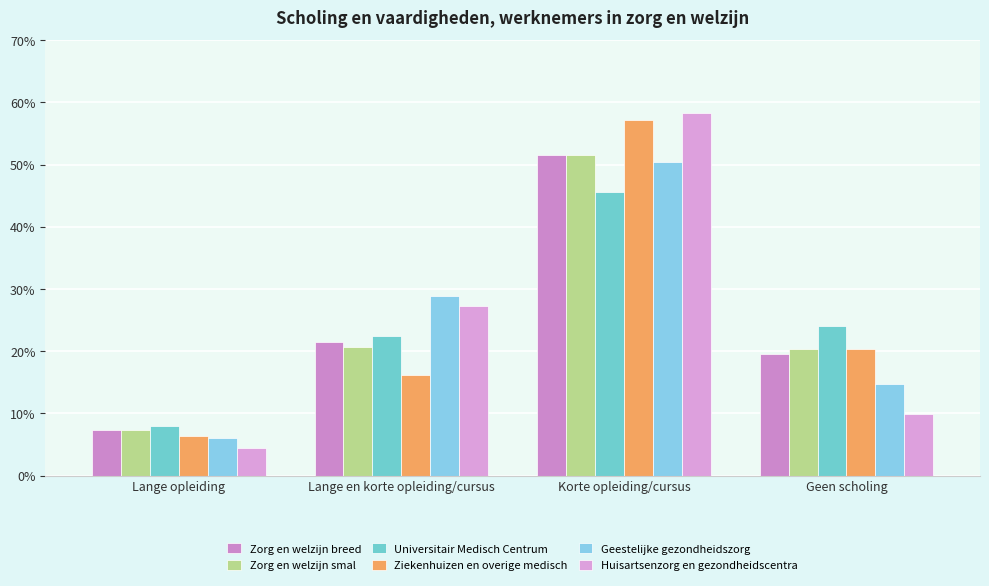

At which label does Zorg en welzijn smal first exceed 20?

Lange en korte opleiding/cursus